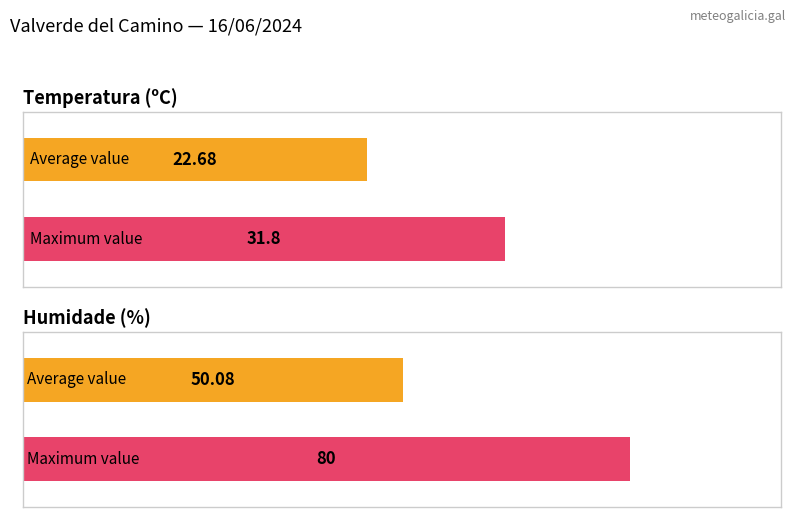

What is the maximum value for Humidade (%)?

80.0